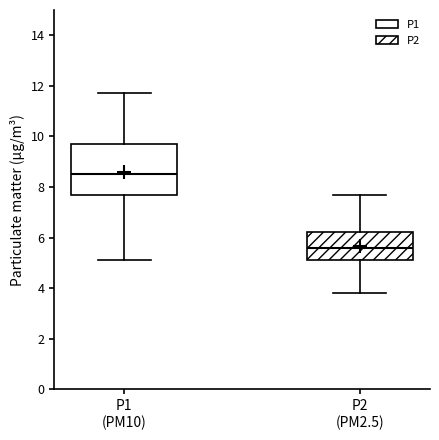

Which box has the lowest median line?

P2 (PM2.5)